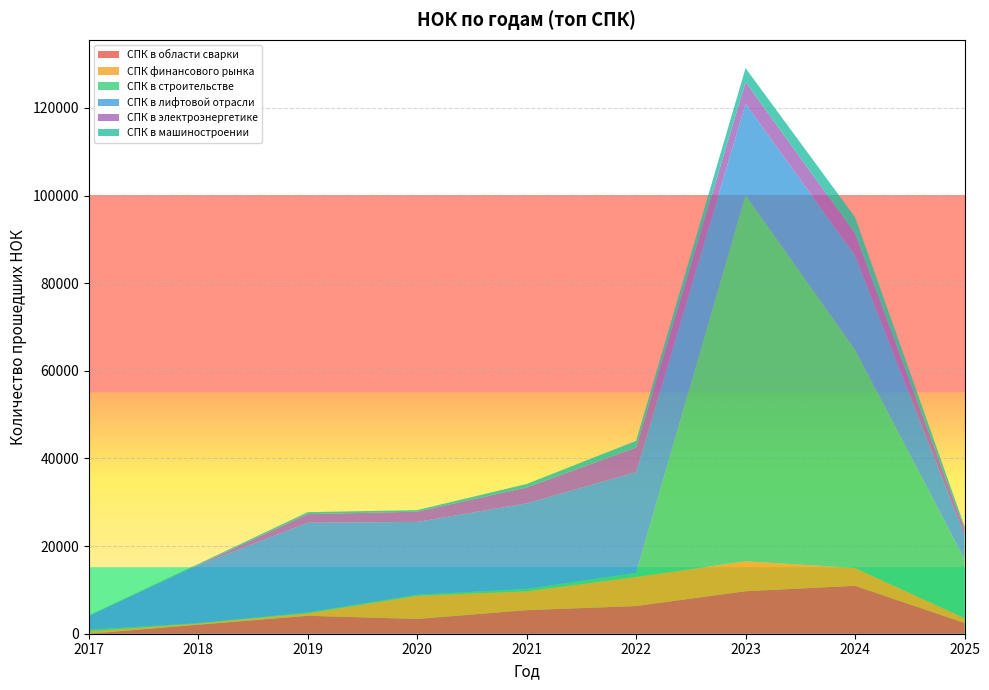

Reading left to right, extract all data points from this chart.

СПК в области сварки: 2017=4	2018=2056	2019=4096	2020=3370	2021=5380	2022=6317	2023=9696	2024=10935	2025=2459
СПК финансового рынка: 2017=534	2018=262	2019=550	2020=5285	2021=4294	2022=6627	2023=6822	2024=4062	2025=1097
СПК в строительстве: 2017=381	2018=94	2019=192	2020=239	2021=550	2022=960	2023=83586	2024=49837	2025=13504
СПК в лифтовой отрасли: 2017=3128	2018=13218	2019=20487	2020=16620	2021=19527	2022=22980	2023=20848	2024=21499	2025=5488
СПК в электроэнергетике: 2017=0	2018=64	2019=1970	2020=2337	2021=3627	2022=5599	2023=4954	2024=5068	2025=1378
СПК в машиностроении: 2017=102	2018=227	2019=448	2020=362	2021=797	2022=1542	2023=3188	2024=3685	2025=608